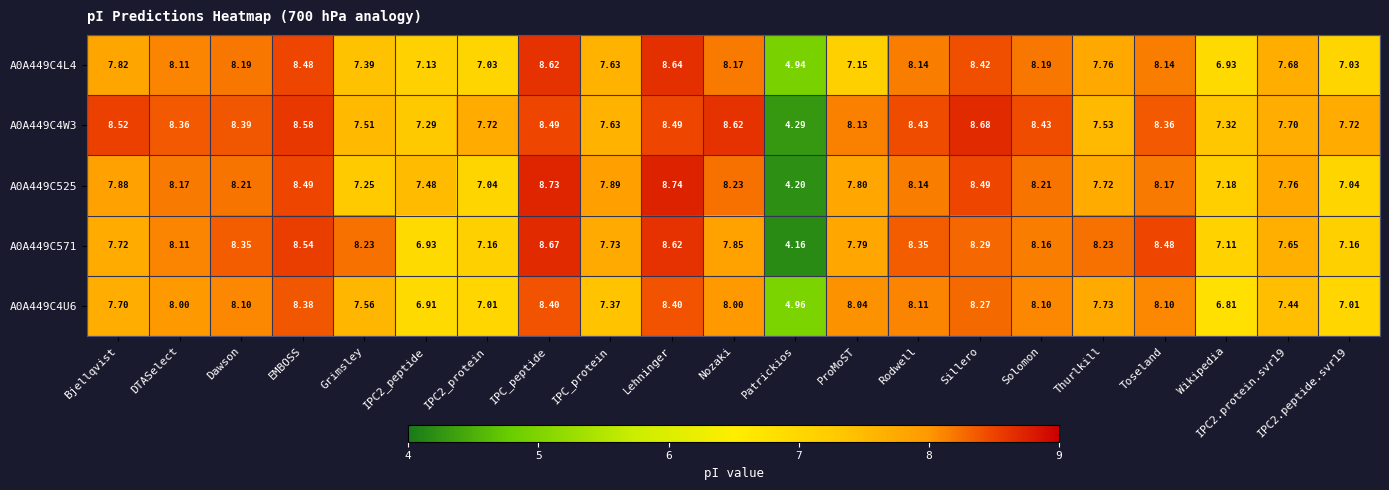

At which category is the sum across all series the highest?

IPC_peptide